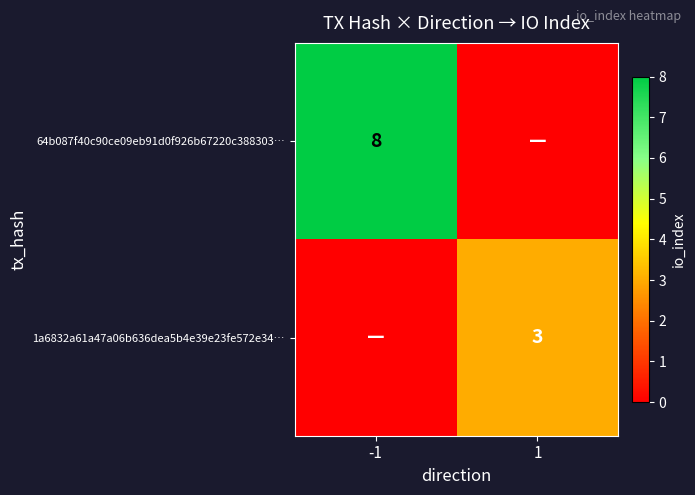

True or false: 64b087f40c90ce09eb91d0f926b67220c388303… has a value of 8 at -1.

True